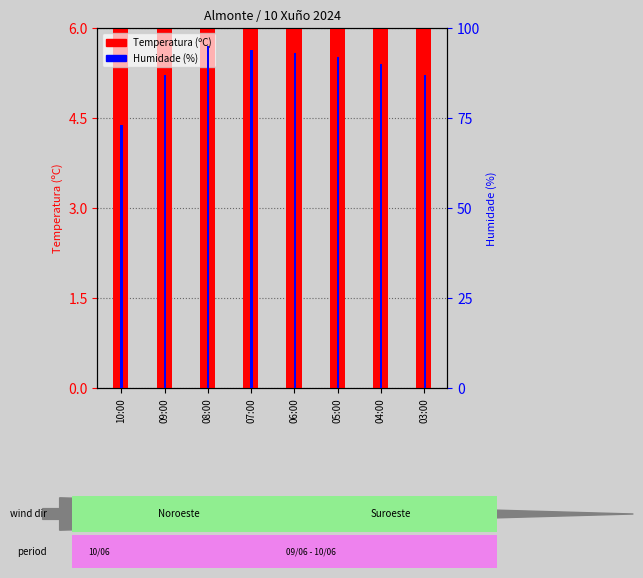

What is the label of the 1st bar from the right?

03:00